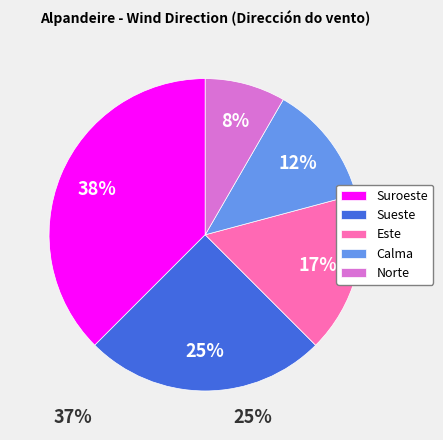

How many slices are in this pie chart?

5